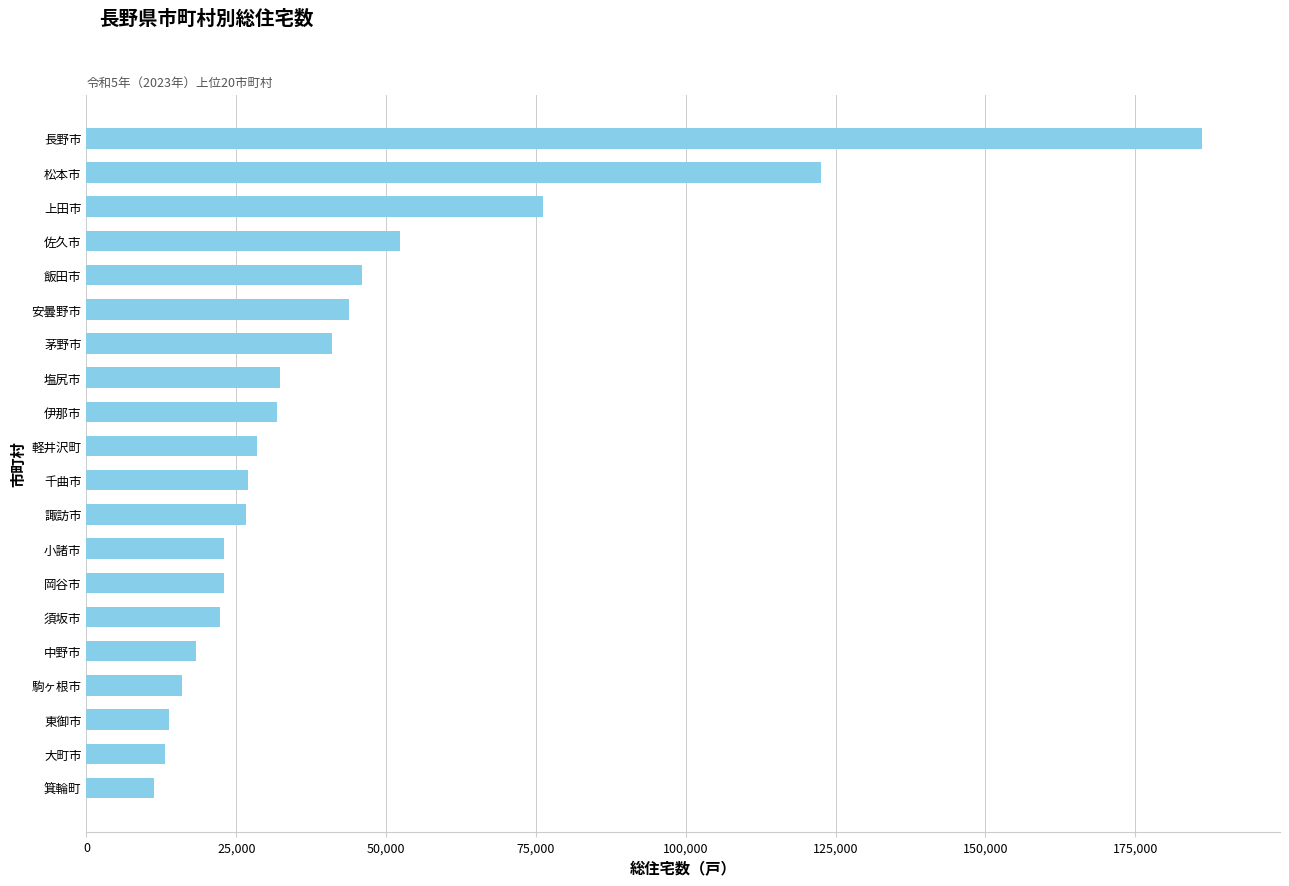

What is the smallest value displayed?

11360